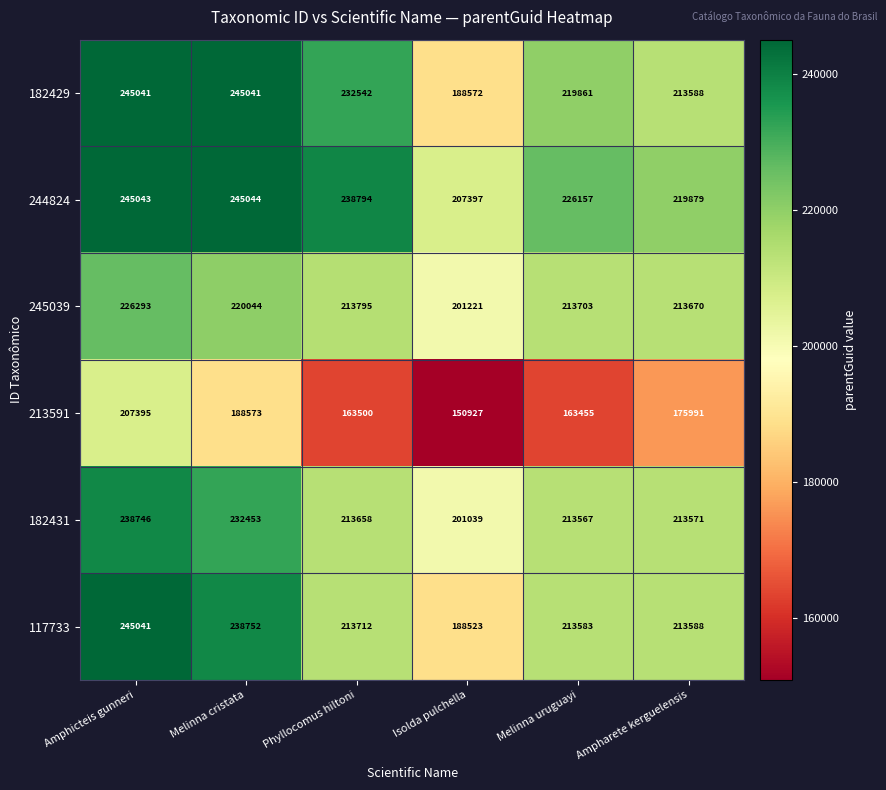

Count the number of categories in the chart.

6